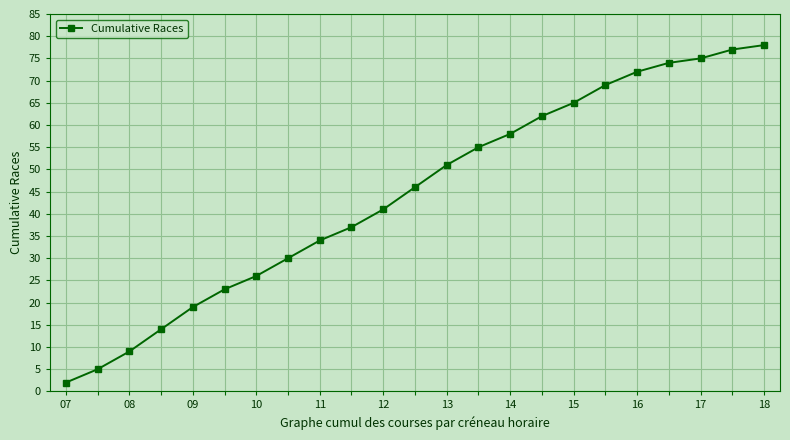

What is the greatest value displayed?

78